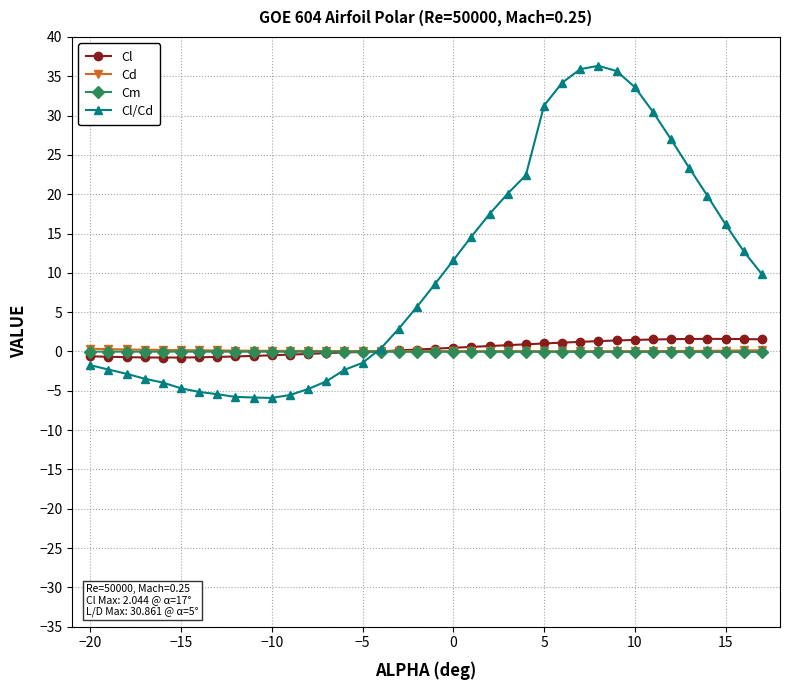

What is the greatest value displayed?

36.3